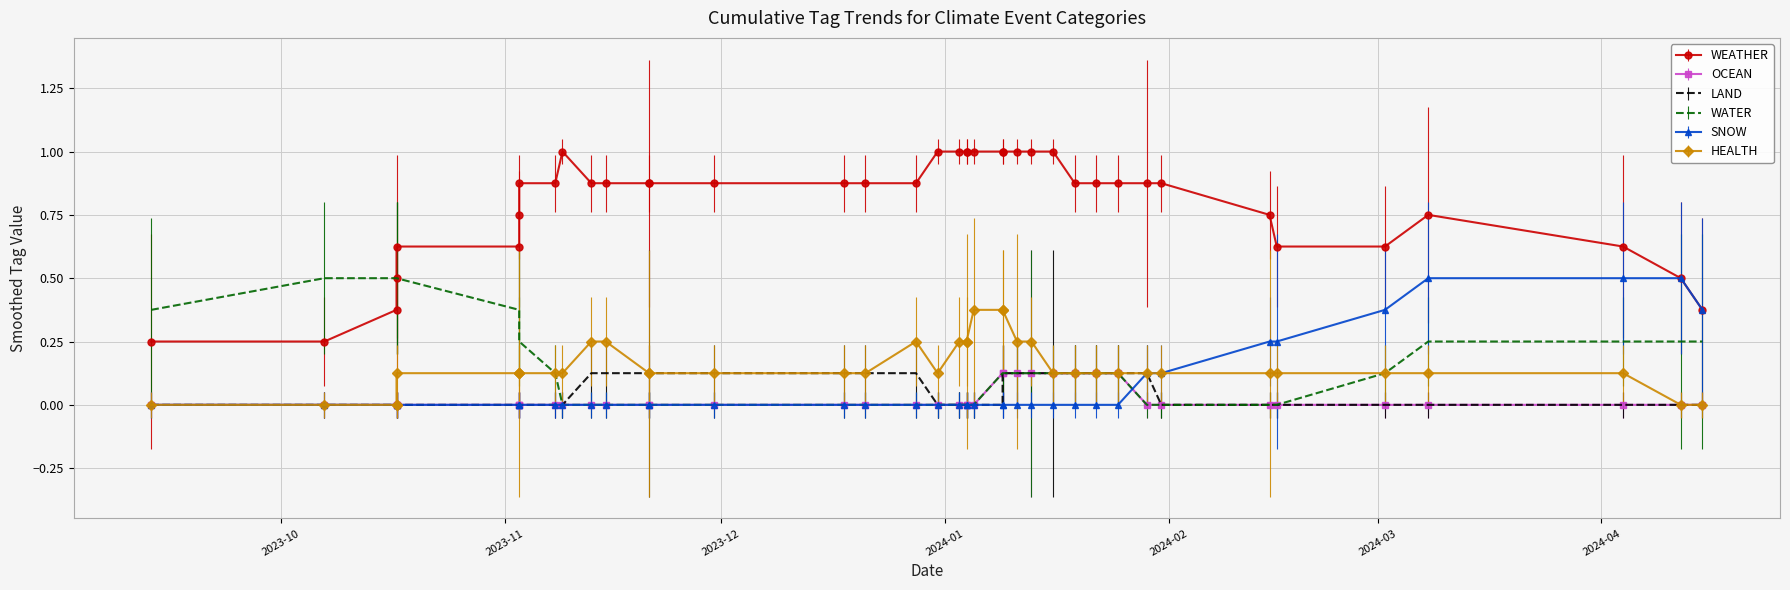

What is the greatest value displayed?

1